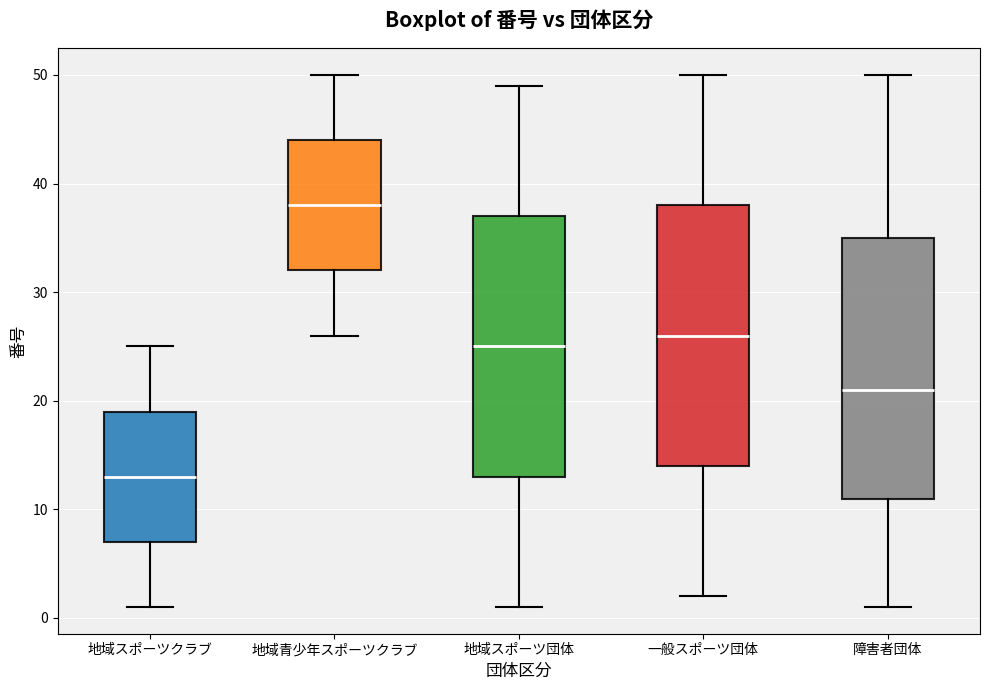

Where does the upper whisker of the box for 一般スポーツ団体 end on the y-axis? The values are not printed on the chart, so give them approximately, as read against the axis.

50